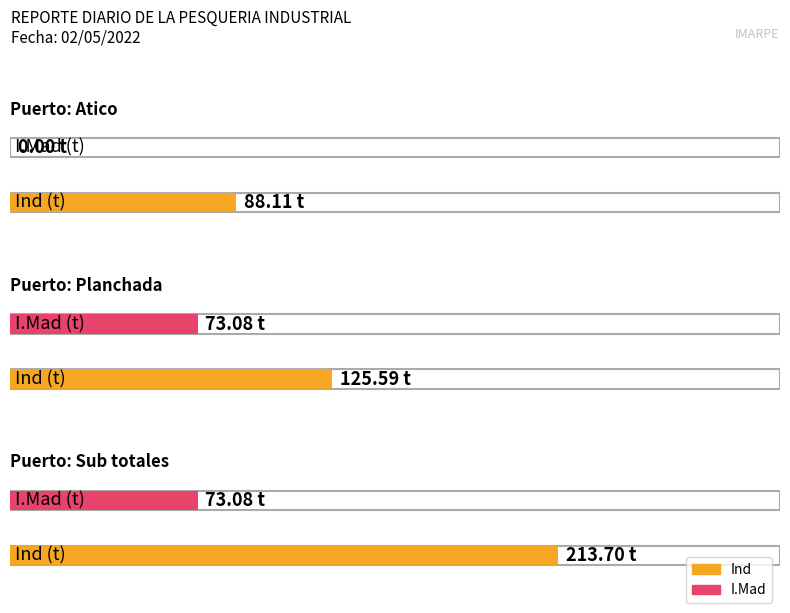

What is the greatest value displayed?

213.7